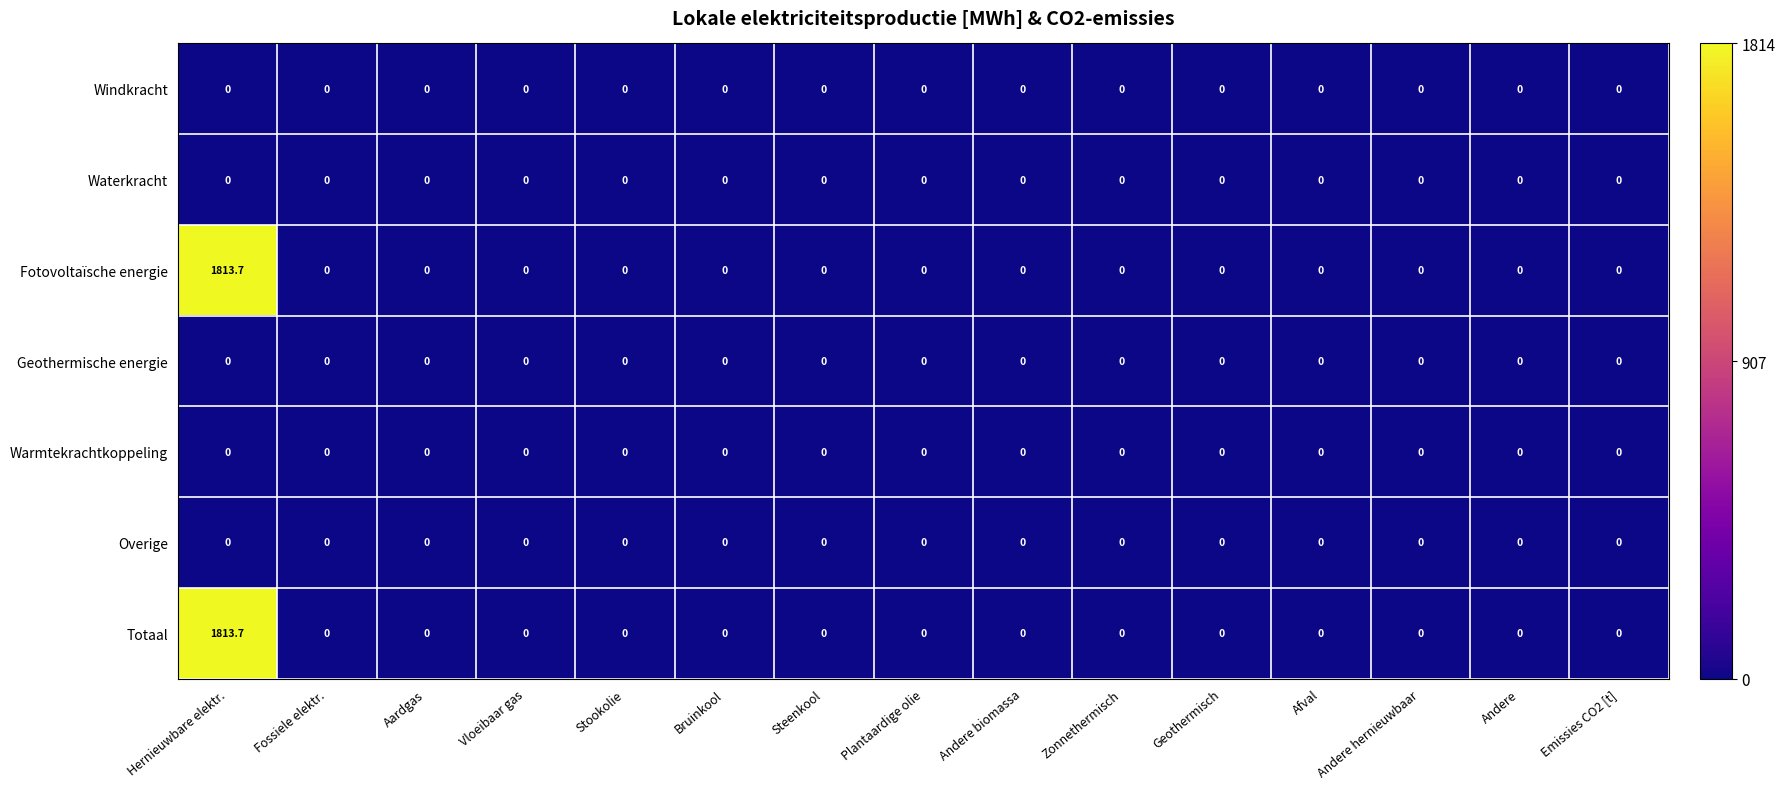

What is the difference between the maximum and minimum values in the Fotovoltaïsche energie series?

1813.7